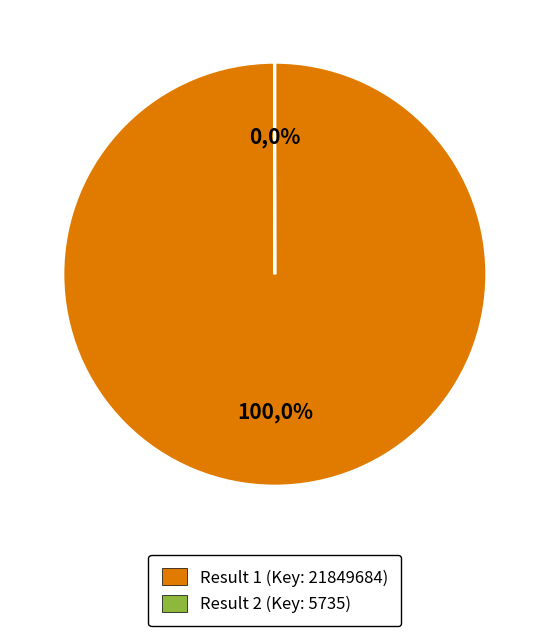

Which slice represents more than half of the pie?

Result 1